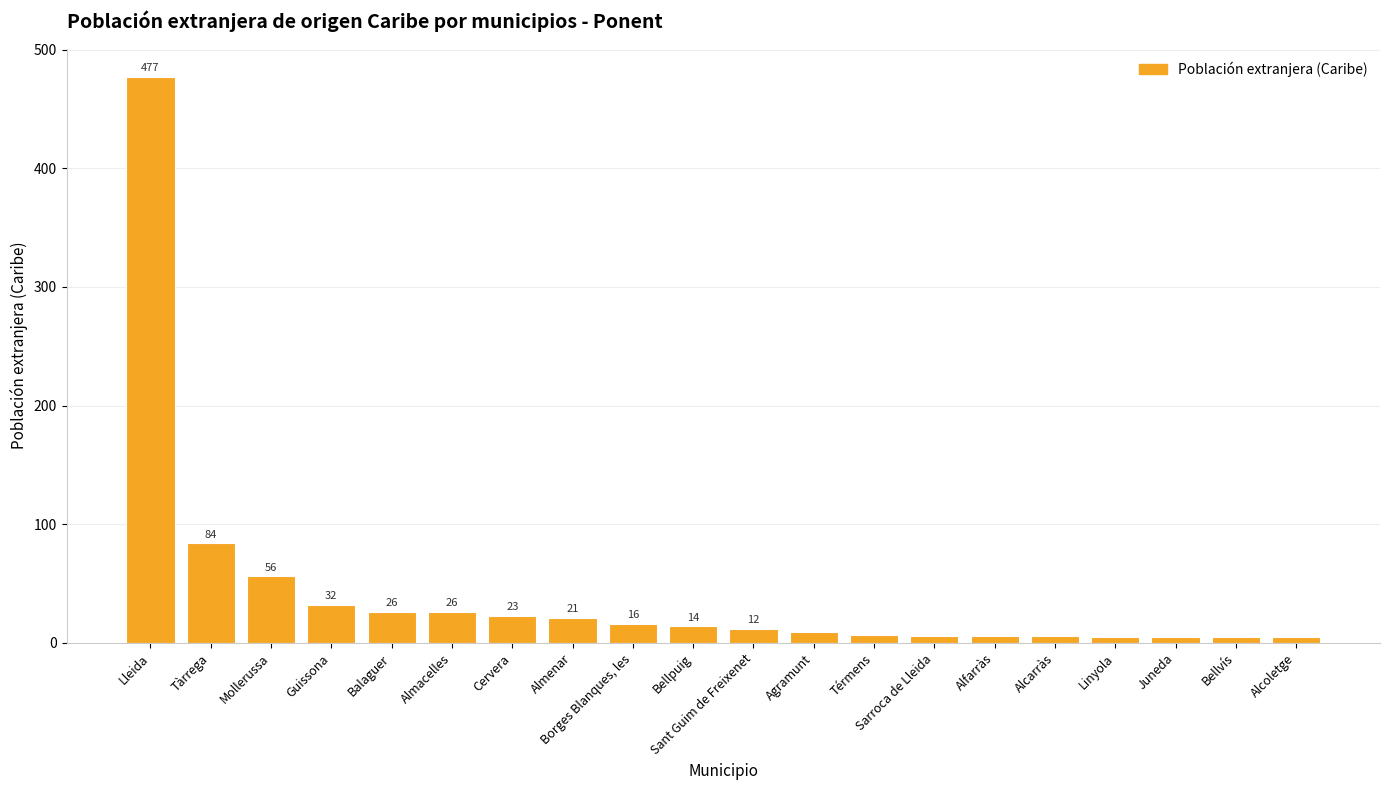

How many categories are shown in the chart?

20